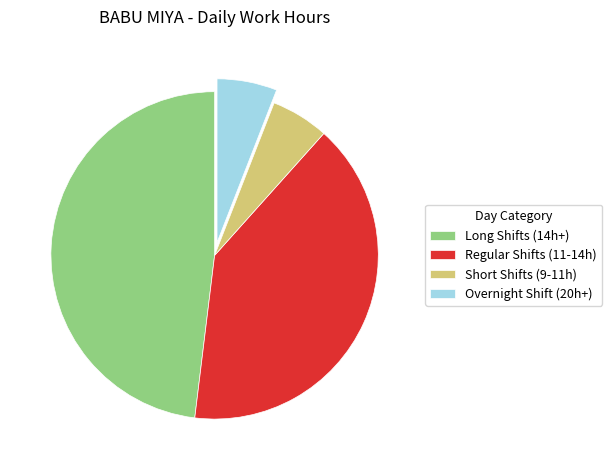

Is the sum of Long Shifts (14h+) and Regular Shifts (11-14h) greater than half?

Yes